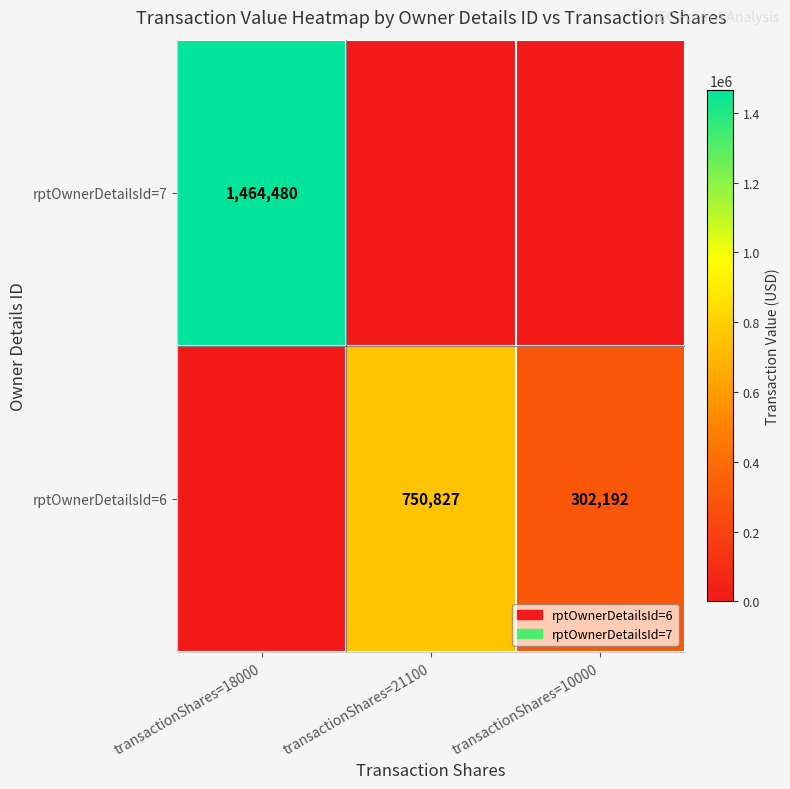

True or false: rptOwnerDetailsId=7 has a value of 1464480 at transactionShares=18000.

True